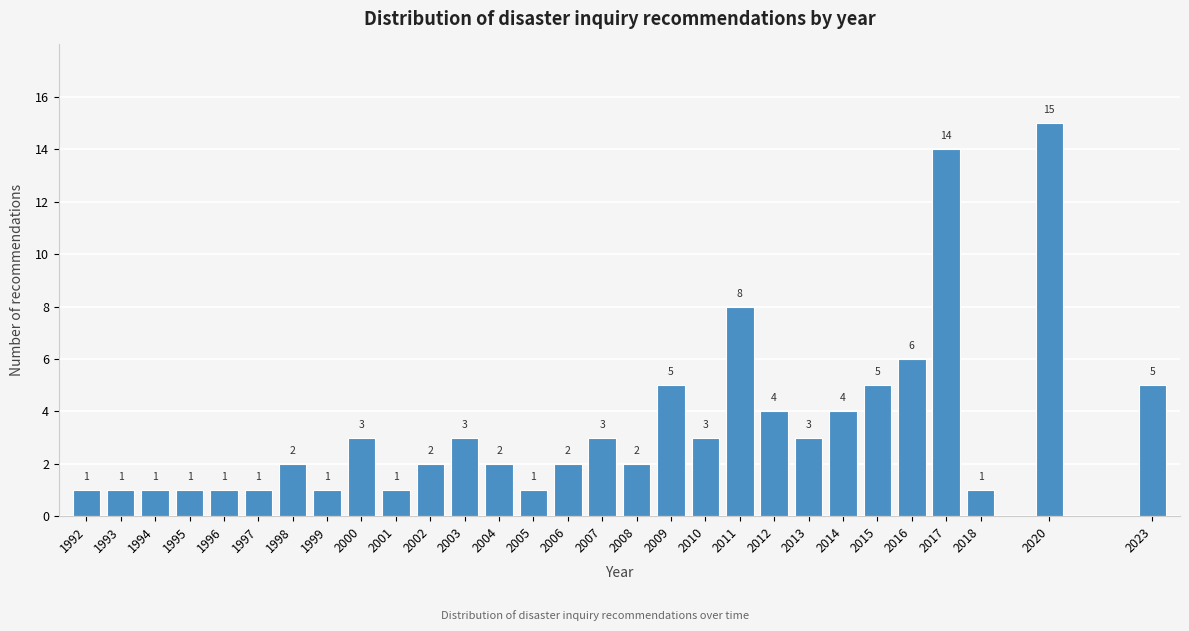

Reading left to right, transcribe all the data shown in this chart.

1	1	1	1	1	1	2	1	3	1	2	3	2	1	2	3	2	5	3	8	4	3	4	5	6	14	1	15	5